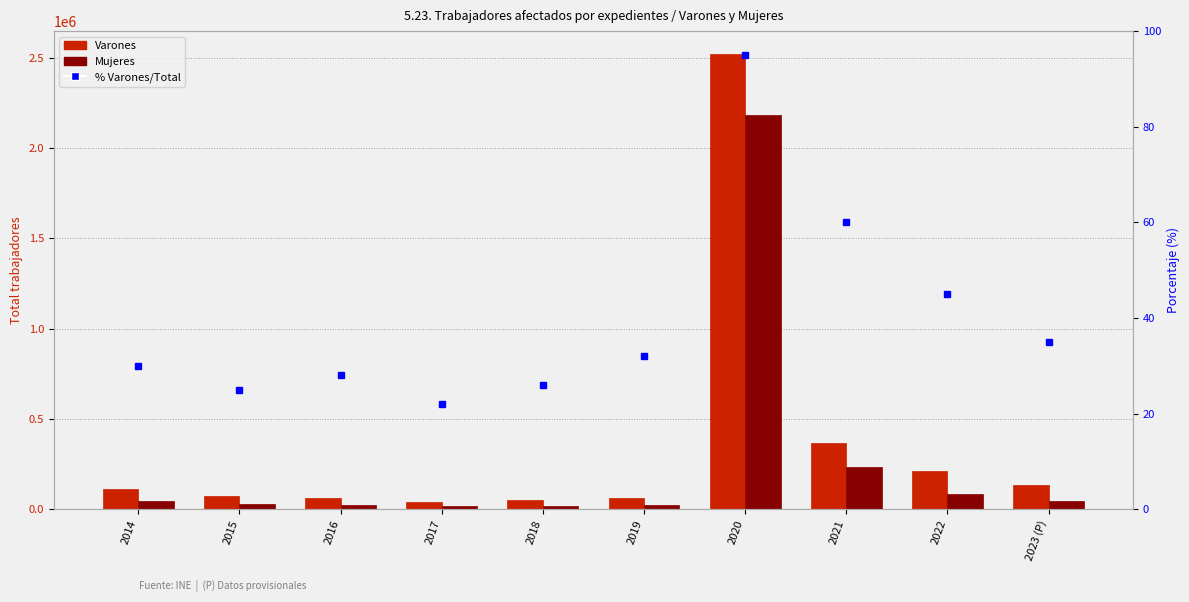

What are all the series names shown in the legend?

Varones, Mujeres, Porcentaje Varones/Total